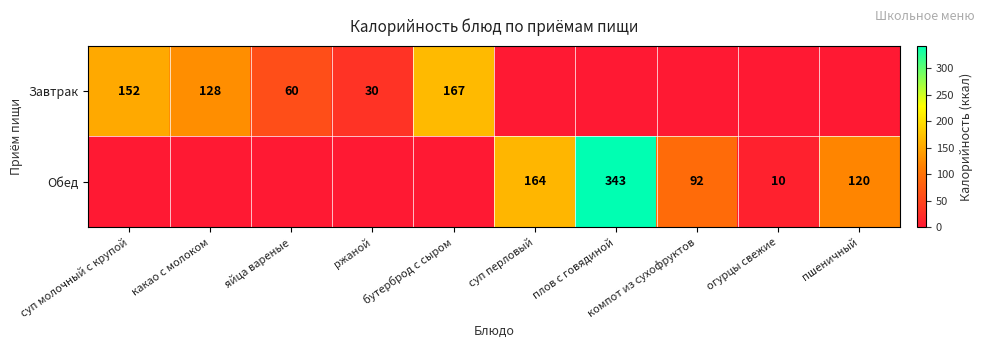

What is the sum of the Обед values at компот из сухофруктов and суп перловый?

256